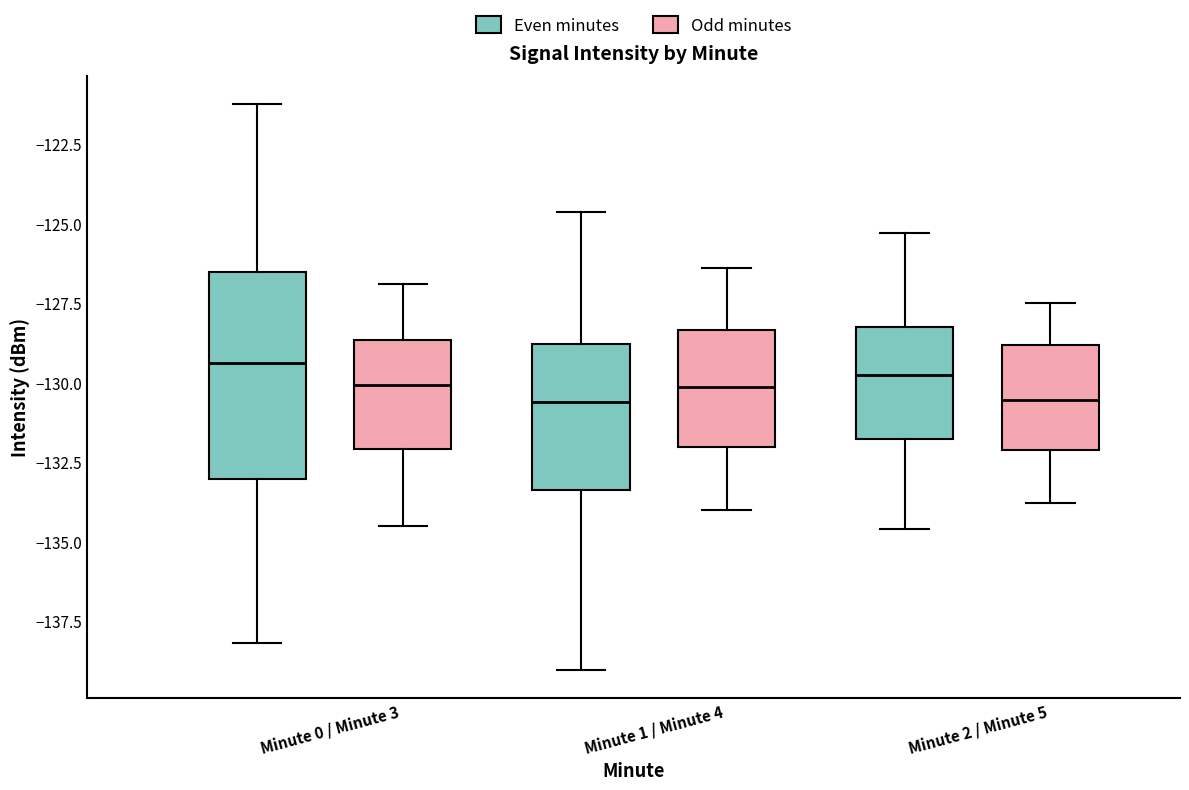

Reading left to right, read every box against the y-axis: the position of its median line, the range the box covers, and the ends of its whiskers. The values are not printed on the chart, so give them approximately, as read against the axis.

Minute 0 / Minute 3 (Even minutes): median -129.5, box -133.0 to -126.5, whiskers -138.0 to -121.0
Minute 0 / Minute 3 (Odd minutes): median -130.0, box -132.0 to -128.5, whiskers -134.5 to -127.0
Minute 1 / Minute 4 (Even minutes): median -130.5, box -133.5 to -129.0, whiskers -139.0 to -124.5
Minute 1 / Minute 4 (Odd minutes): median -130.0, box -132.0 to -128.5, whiskers -134.0 to -126.5
Minute 2 / Minute 5 (Even minutes): median -129.5, box -132.0 to -128.5, whiskers -134.5 to -125.5
Minute 2 / Minute 5 (Odd minutes): median -130.5, box -132.0 to -129.0, whiskers -134.0 to -127.5